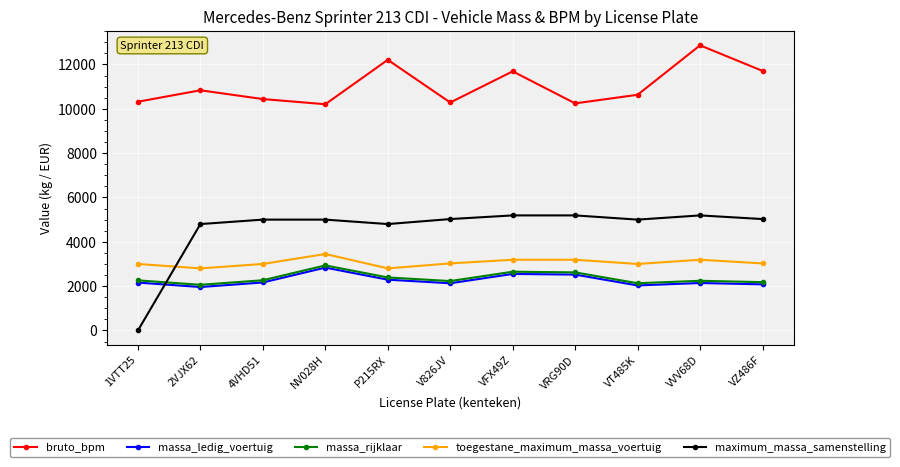

What is the spread (max minus min) of values at P215RX?

9916